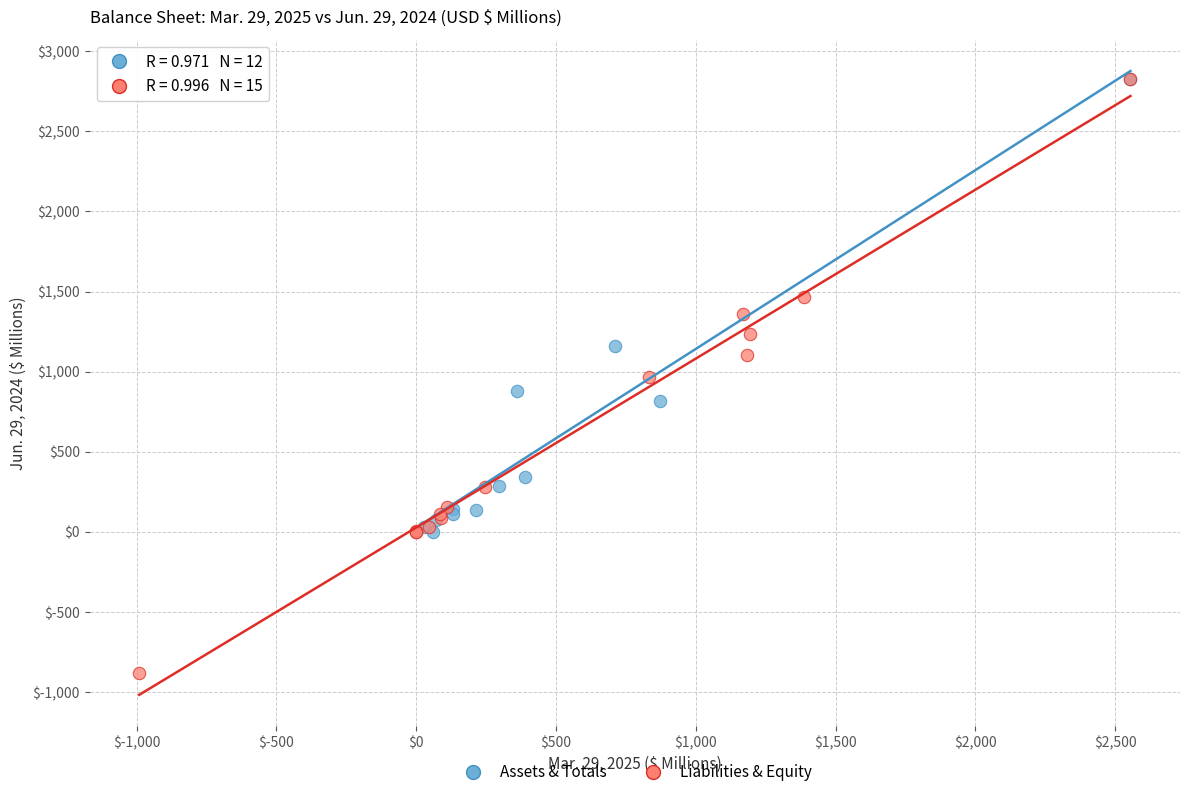

Which series contains the lowest Y value?

Liabilities & Equity